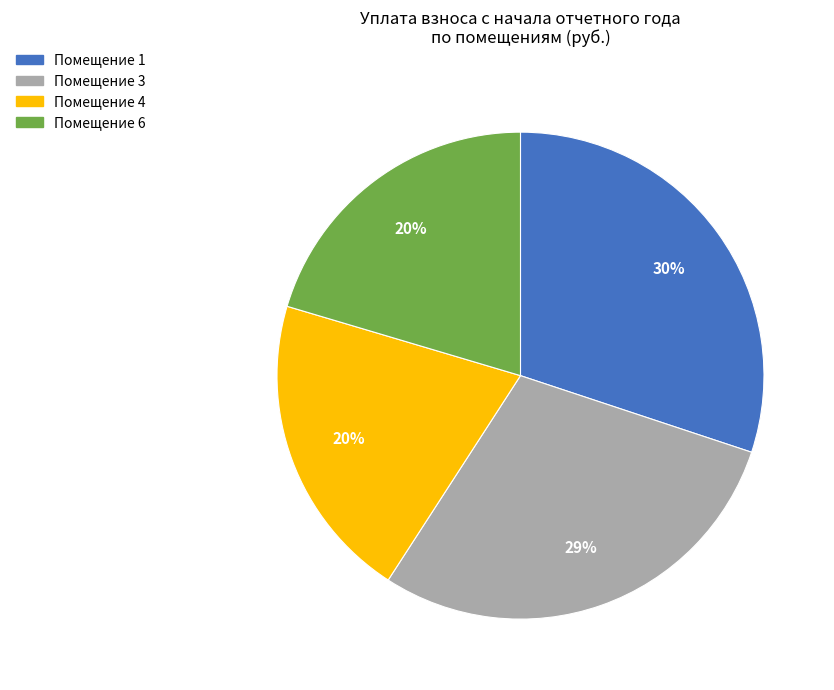

True or false: Помещение 4 accounts for 20% of the total.

True